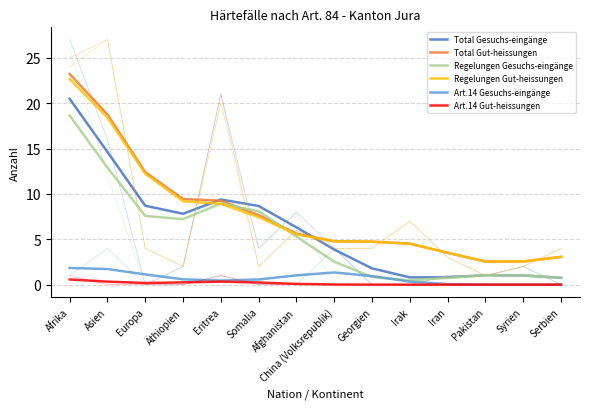

The value of Art.14 Gut-heissungen at Afrika is 0.6. True or false?

True